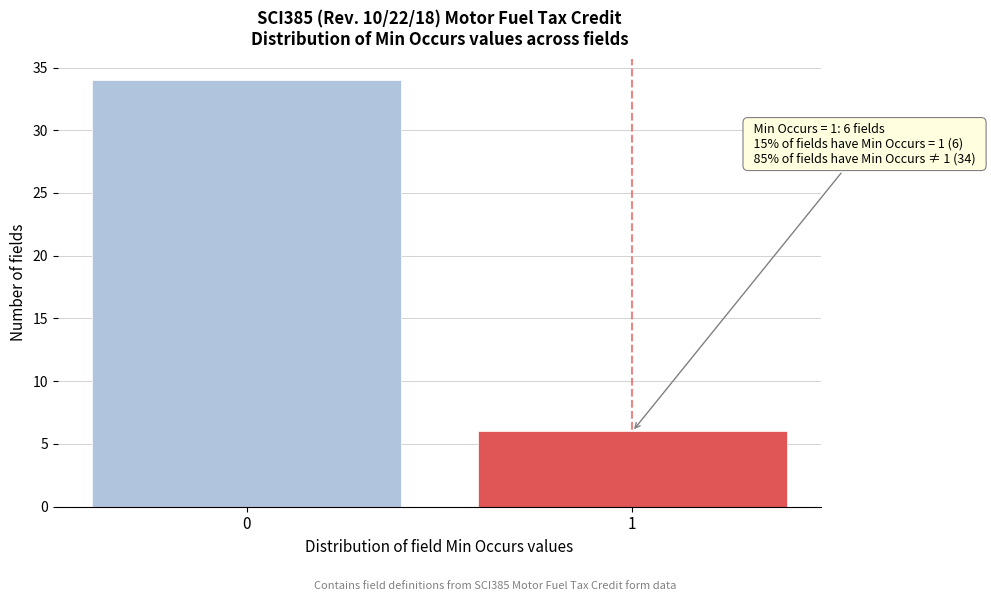

Reading left to right, transcribe all the data shown in this chart.

34	6